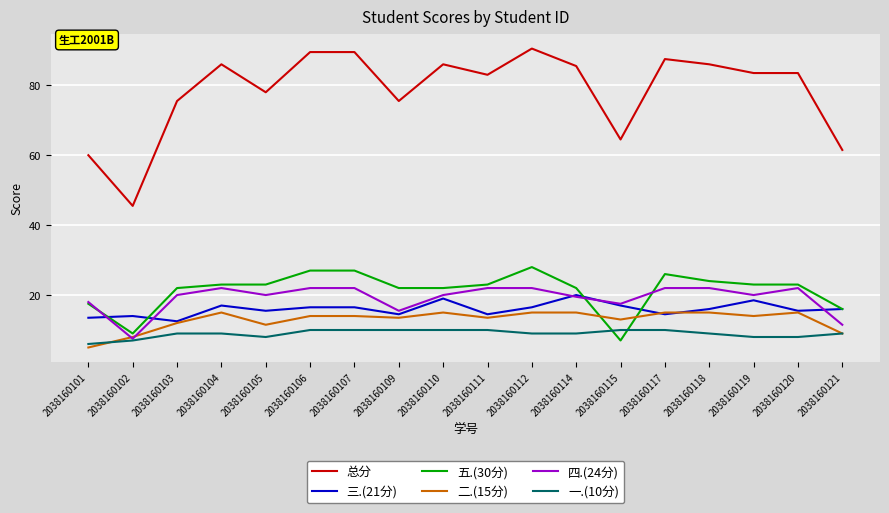

What is the maximum value for 三.(21分)?

20.0